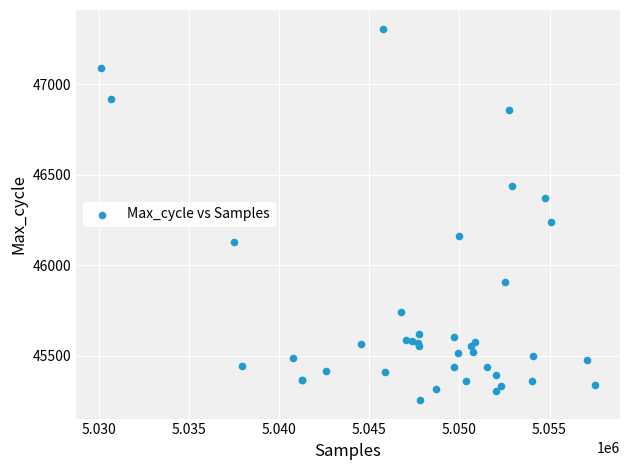

What Y value in the scatter plot is closest to 46280?

46238